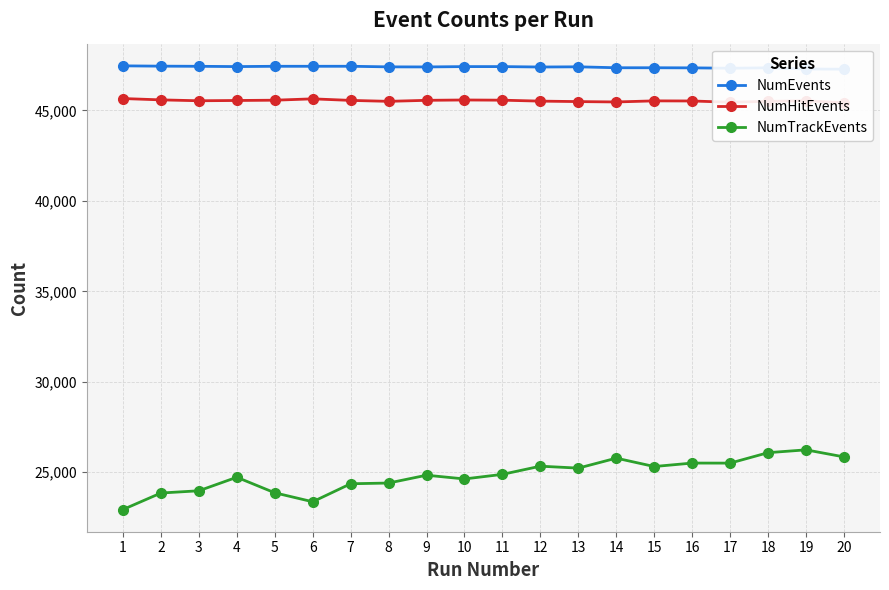

How many series are shown in this chart?

3